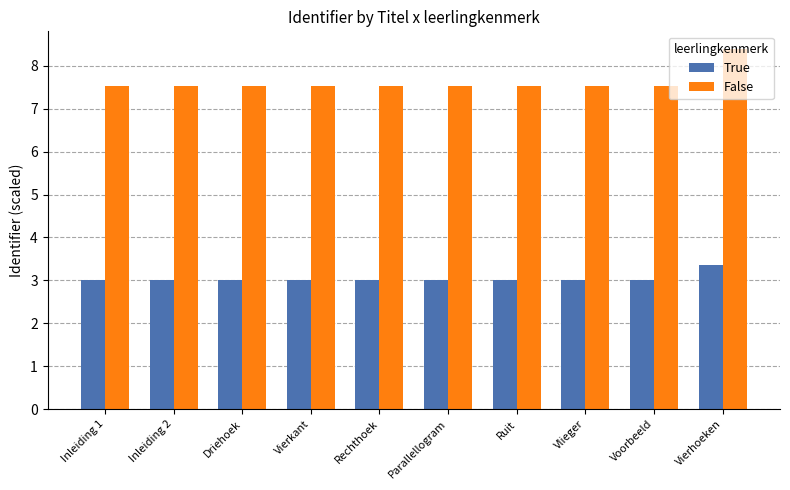

What is the value of the False bar at the 6th from the left?

7.5